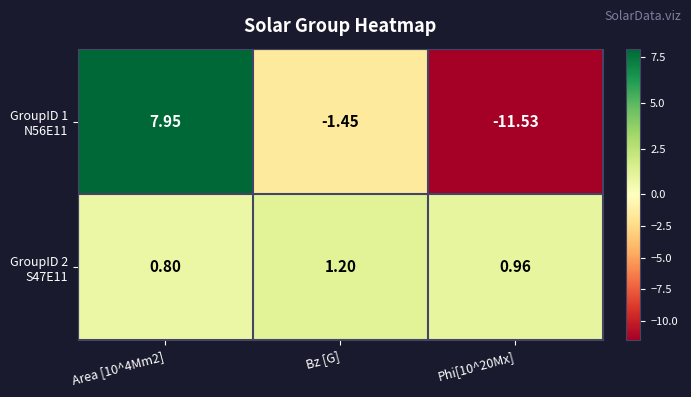

At Bz [G], list the series in order from smallest to largest.

GroupID 1 N56E11, GroupID 2 S47E11